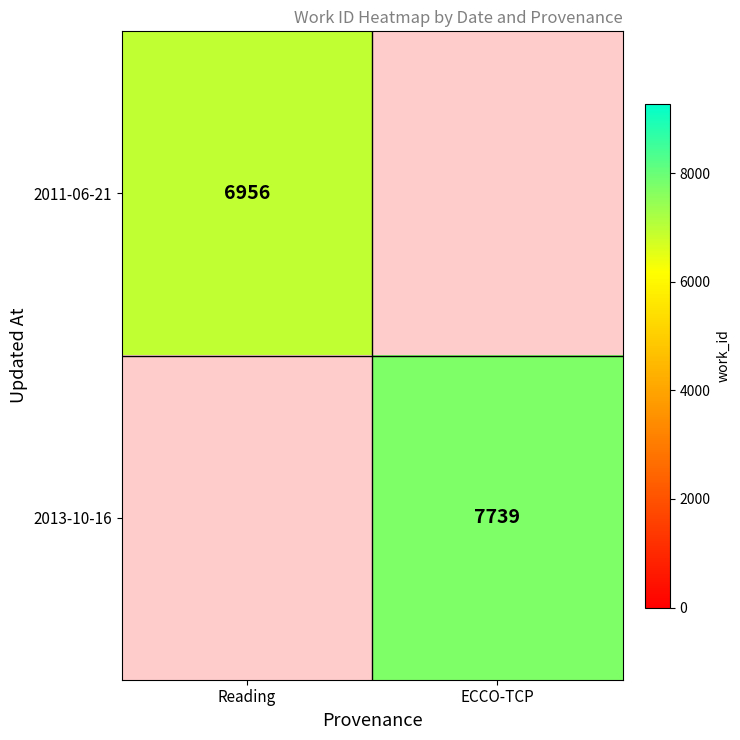

At how many categories does at least one series exceed 7699?

1